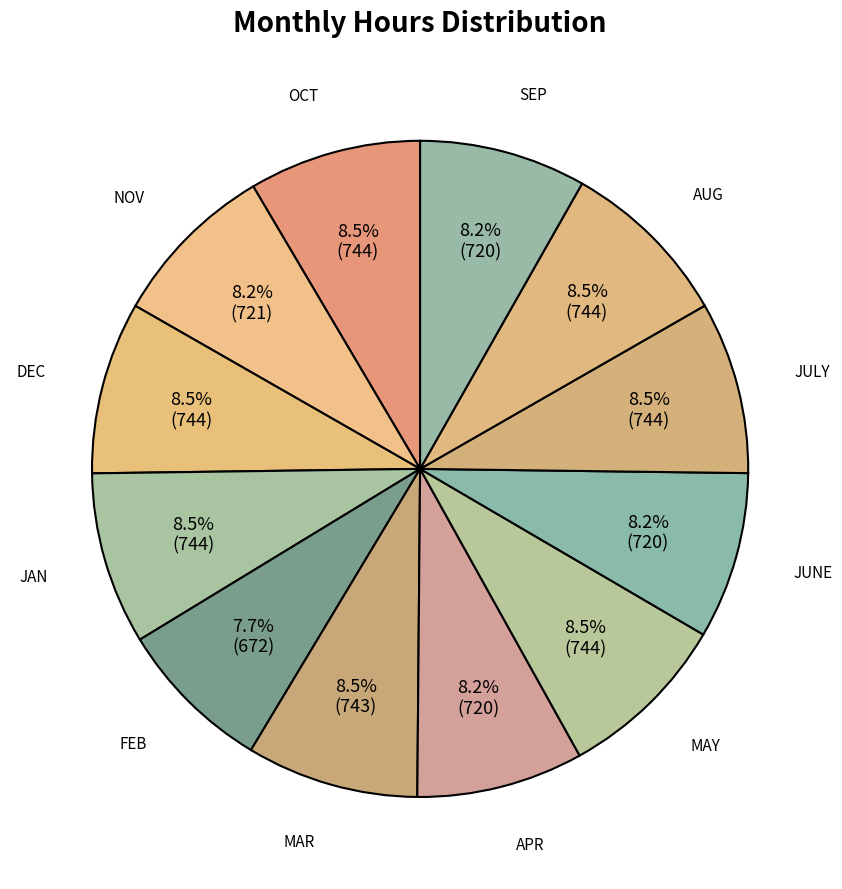

Is DEC the majority of the pie?

No